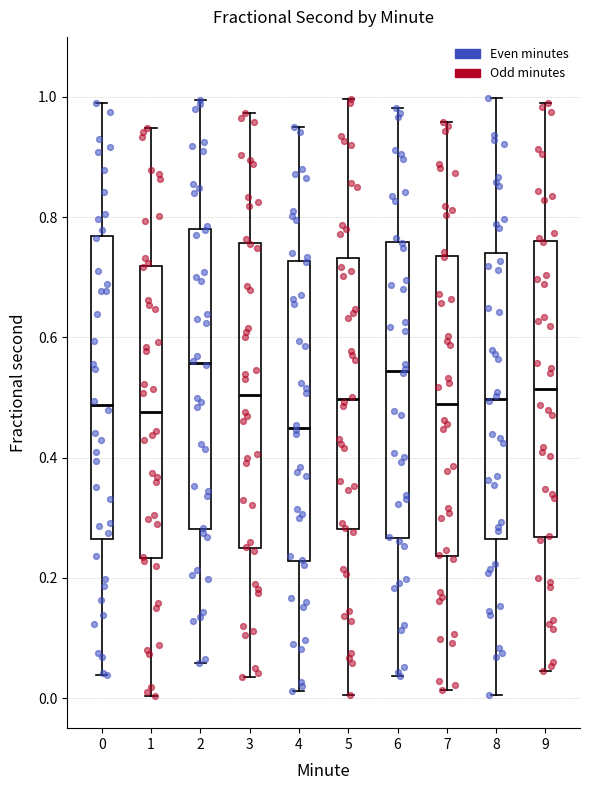

Reading left to right, read every box against the y-axis: the position of its median line, the range the box covers, and the ends of its whiskers. The values are not printed on the chart, so give them approximately, as read against the axis.

0: median 0.48, box 0.26 to 0.76, whiskers 0.04 to 1.00
1: median 0.48, box 0.24 to 0.72, whiskers 0.00 to 0.94
2: median 0.56, box 0.28 to 0.78, whiskers 0.06 to 1.00
3: median 0.50, box 0.26 to 0.76, whiskers 0.04 to 0.98
4: median 0.46, box 0.22 to 0.72, whiskers 0.02 to 0.96
5: median 0.50, box 0.28 to 0.74, whiskers 0.00 to 1.00
6: median 0.54, box 0.26 to 0.76, whiskers 0.04 to 0.98
7: median 0.50, box 0.24 to 0.74, whiskers 0.02 to 0.96
8: median 0.50, box 0.26 to 0.74, whiskers 0.00 to 1.00
9: median 0.52, box 0.26 to 0.76, whiskers 0.04 to 1.00